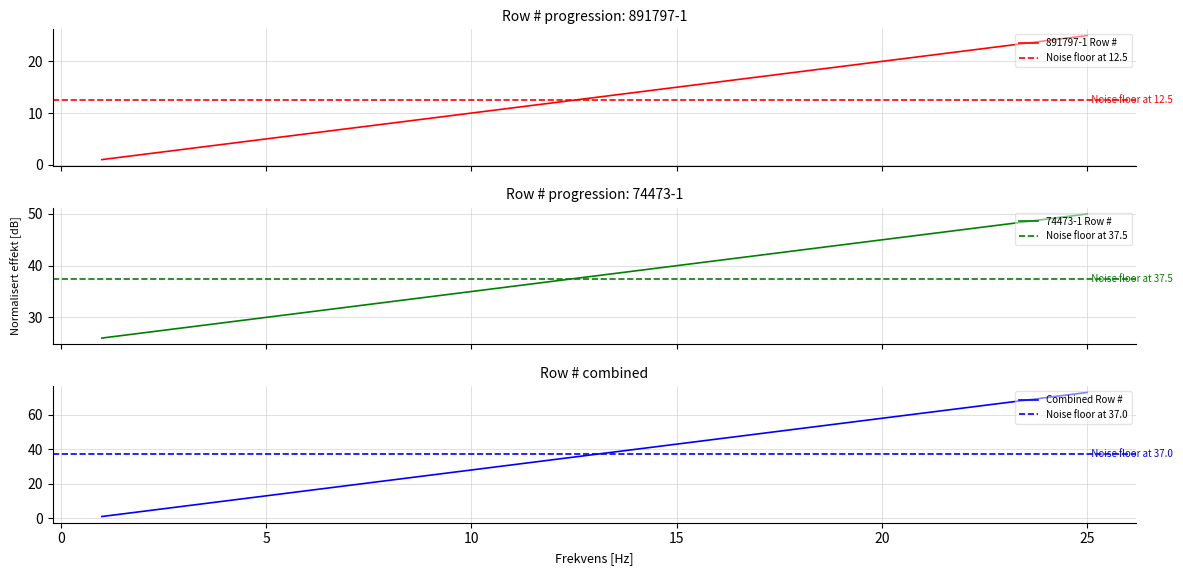

At 24, list the series in order from largest to smallest.

Combined Row #, 74473-1 Row #, 891797-1 Row #